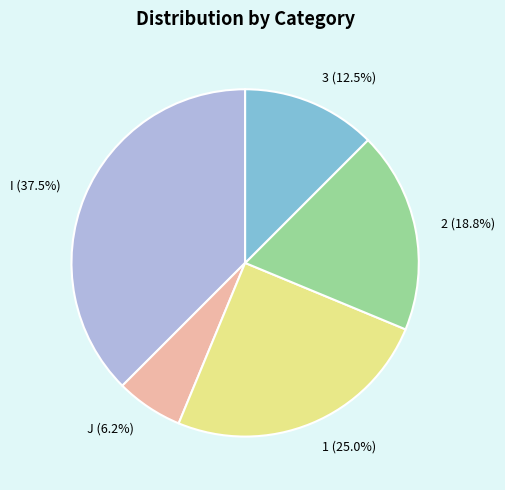

Do I and 1 together represent more than half of the pie?

Yes